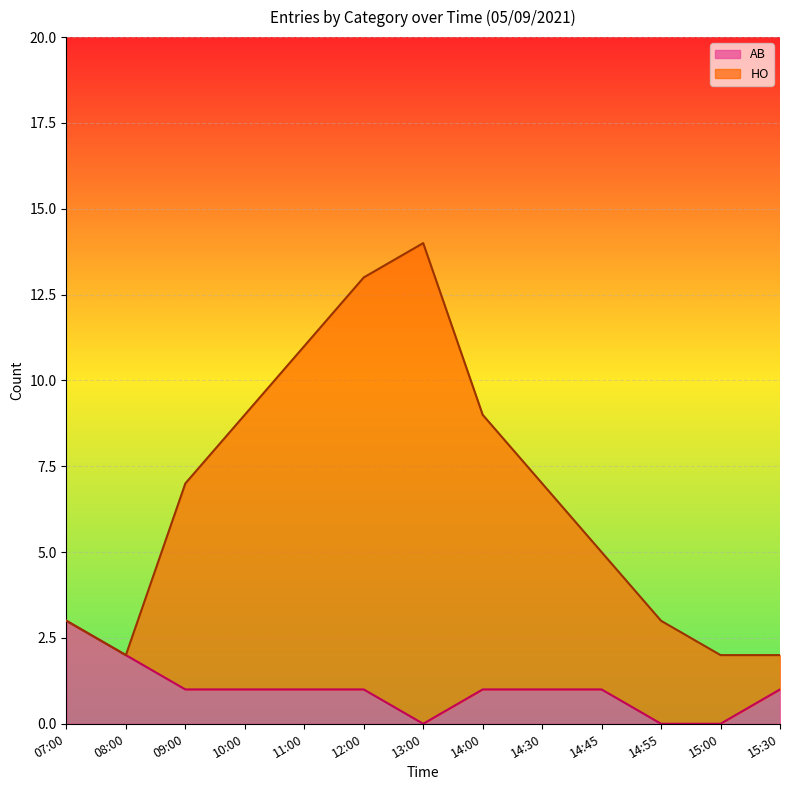

Count the number of categories in the chart.

13